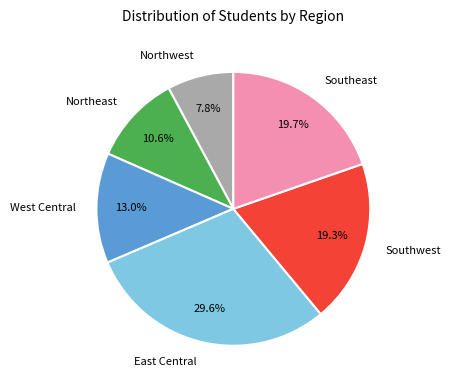

What is the total percentage of Northwest and Southeast?

27.5%